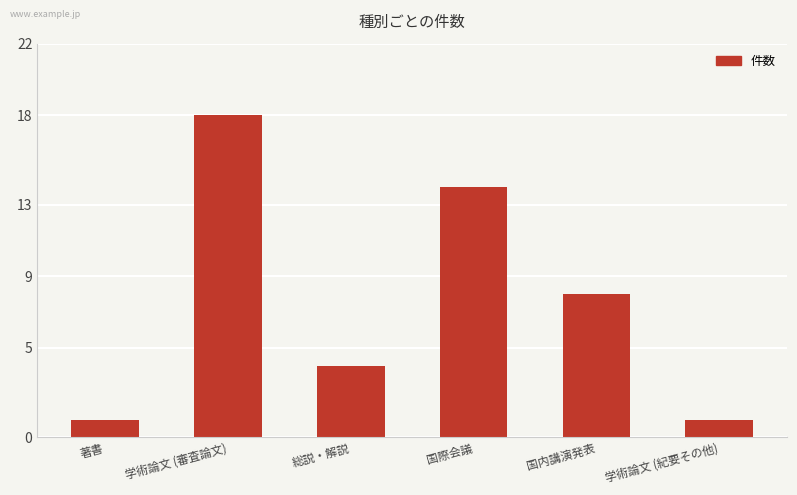

What is the sum of the values at 著書 and 国内講演発表?

9